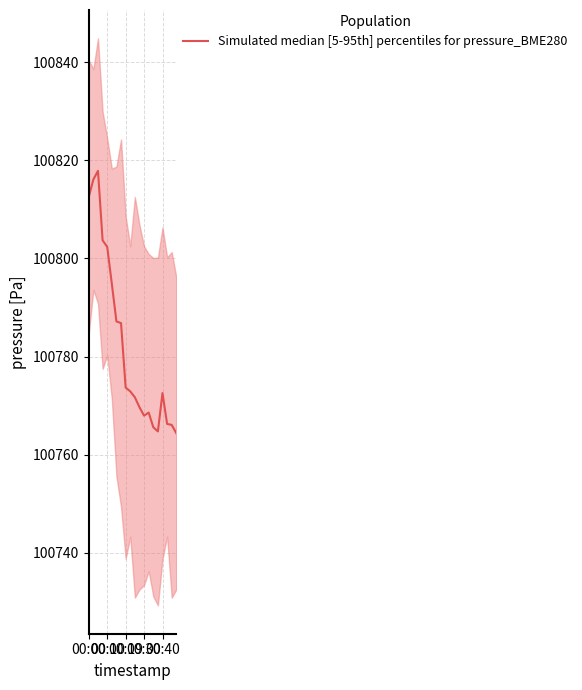

Reading left to right, list all the values displayed in this chart.

100812.6	100816.1	100817.8	100803.7	100802.4	100794.9	100787.2	100786.8	100773.7	100772.9	100771.7	100769.7	100768.0	100768.6	100765.6	100764.8	100772.6	100766.3	100766.1	100764.4